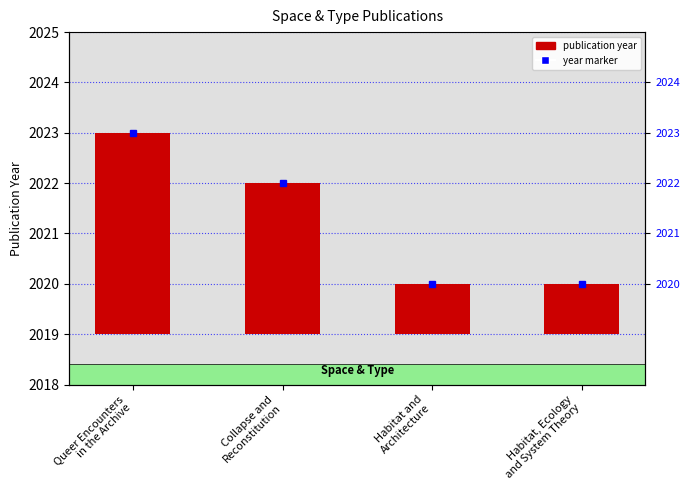

The value at Queer Encounters
in the Archive is 4. True or false?

True